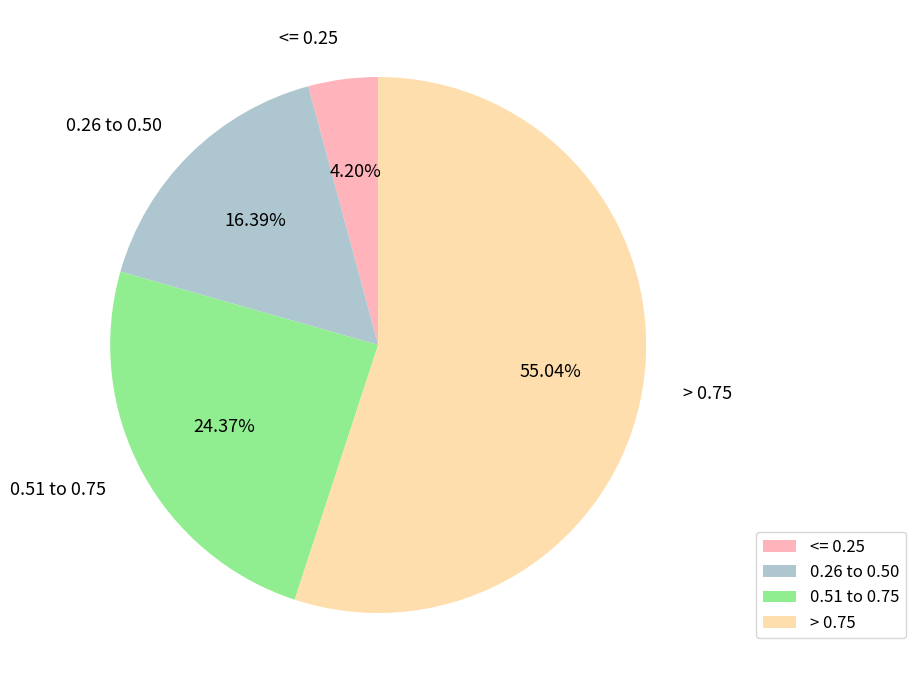

Do 0.51 to 0.75 and <= 0.25 together represent more than half of the pie?

No